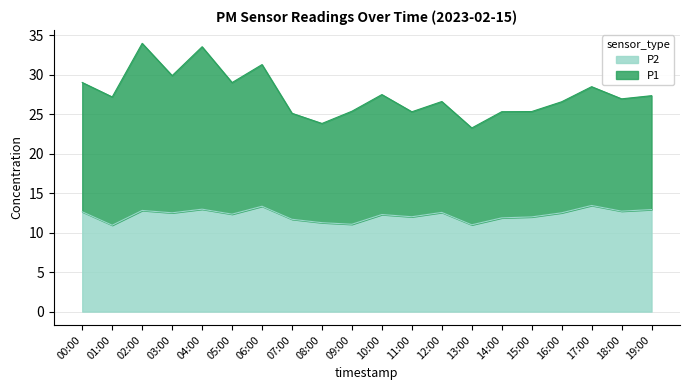

Which has a higher value, 08:00 or 00:00?

00:00